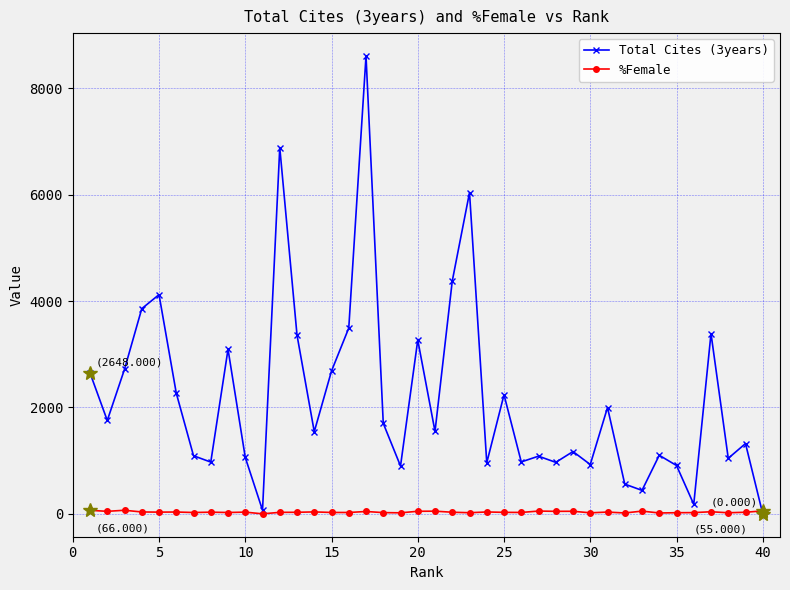

Rank the series by their maximum value, from lowest to highest.

%Female, Total Cites (3years)